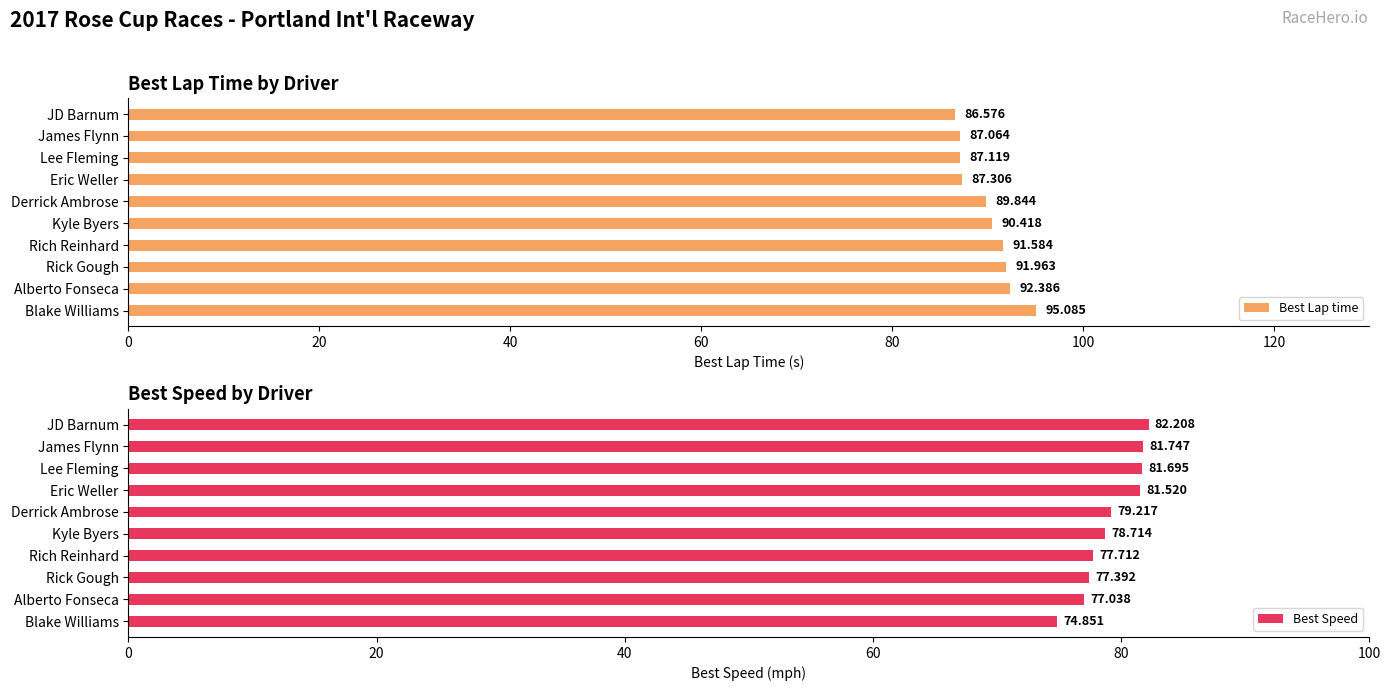

How many values in the Best Speed series exceed 79?

5